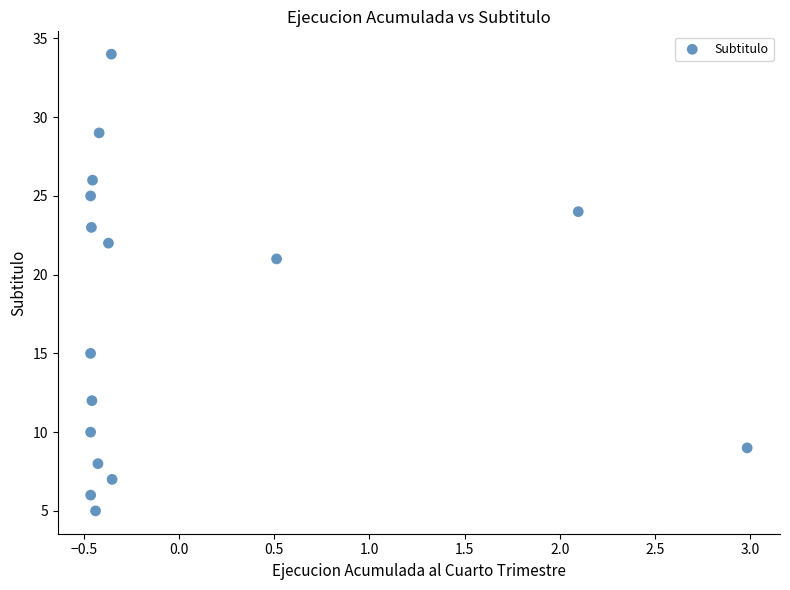

What Y value in the scatter plot is closest to 19?

21